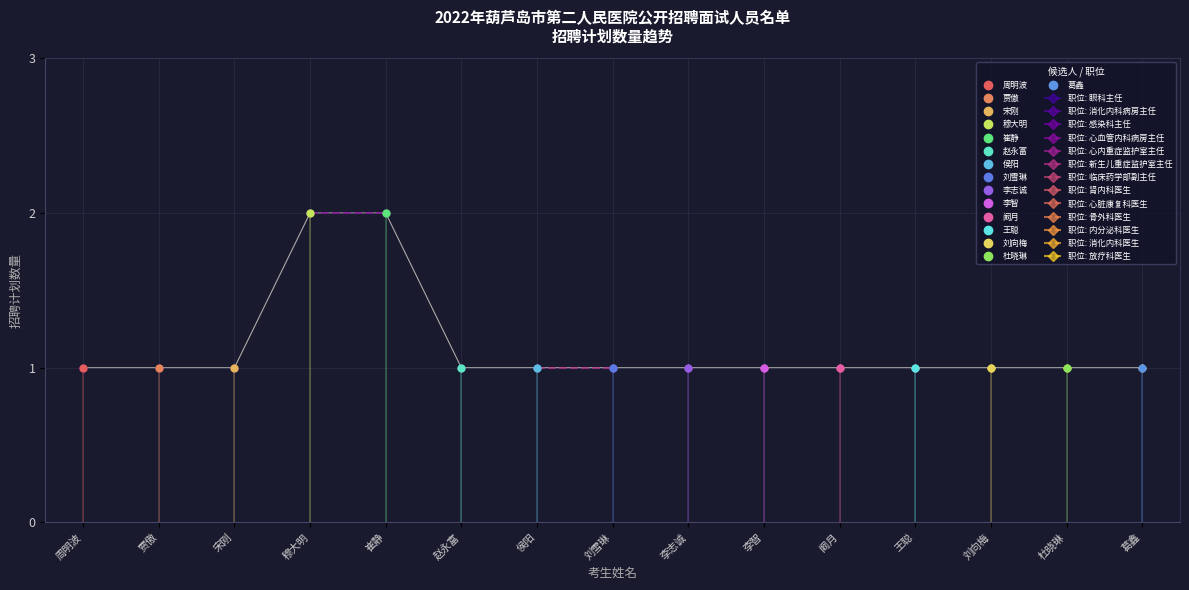

Is this an area chart (filled region under the line)?

No